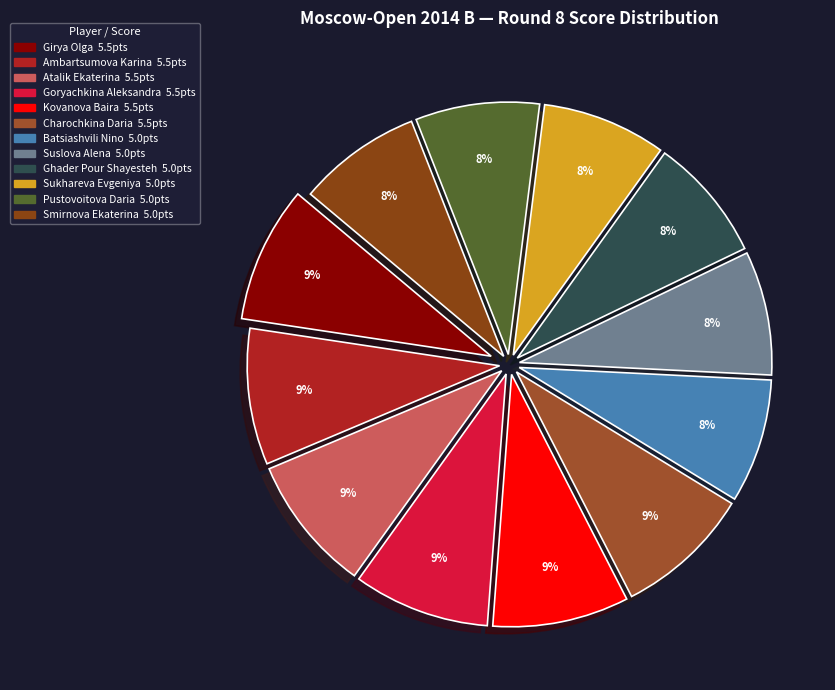

To the nearest percent, what portion does Batsiashvili Nino represent?

8%